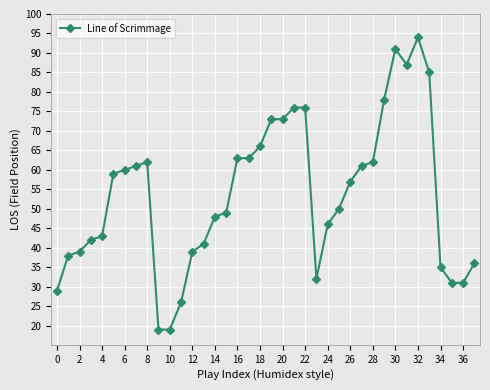

How many data points are less than 57?

19